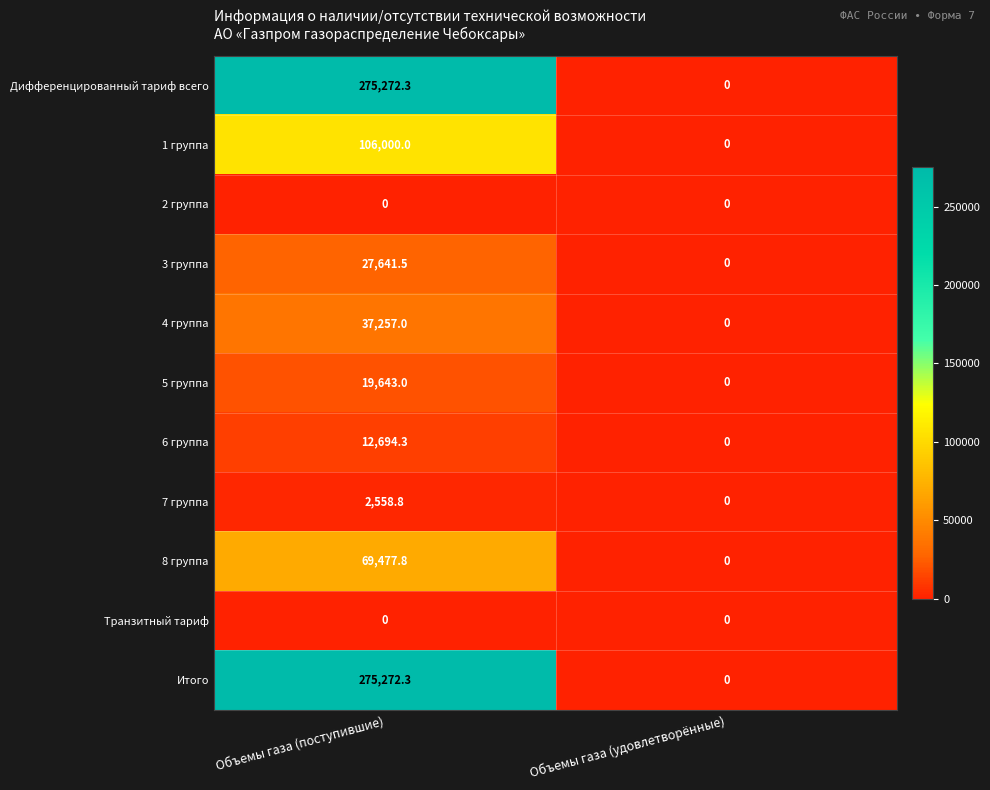

Is the value of 5 группа at Объемы газа (поступившие) greater than the value of 4 группа at Объемы газа (поступившие)?

No